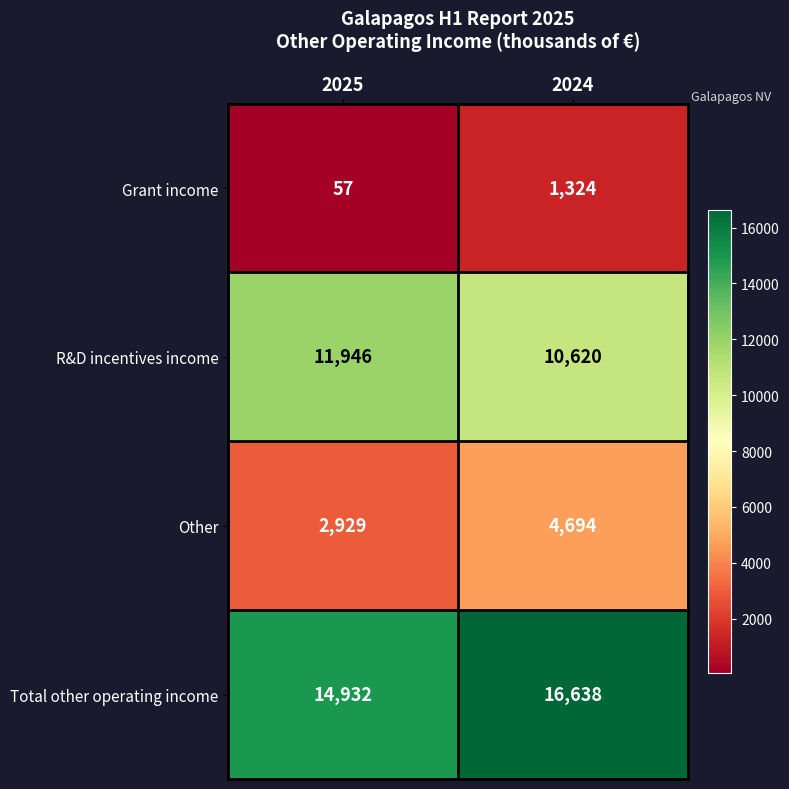

Which series has the largest total across all categories?

Total other operating income